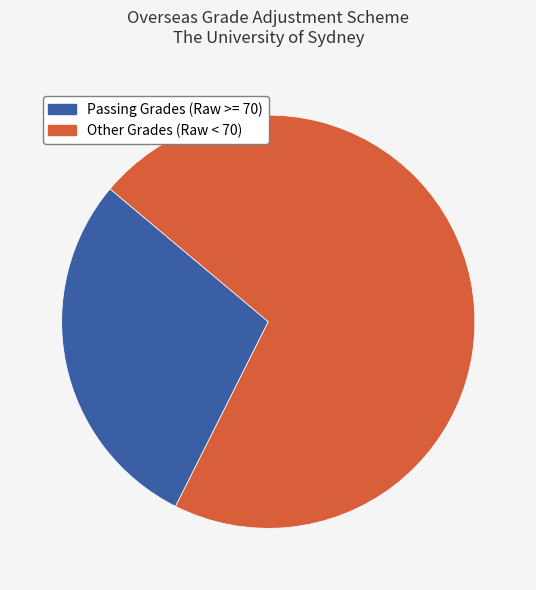

Count the number of slices in the pie.

2